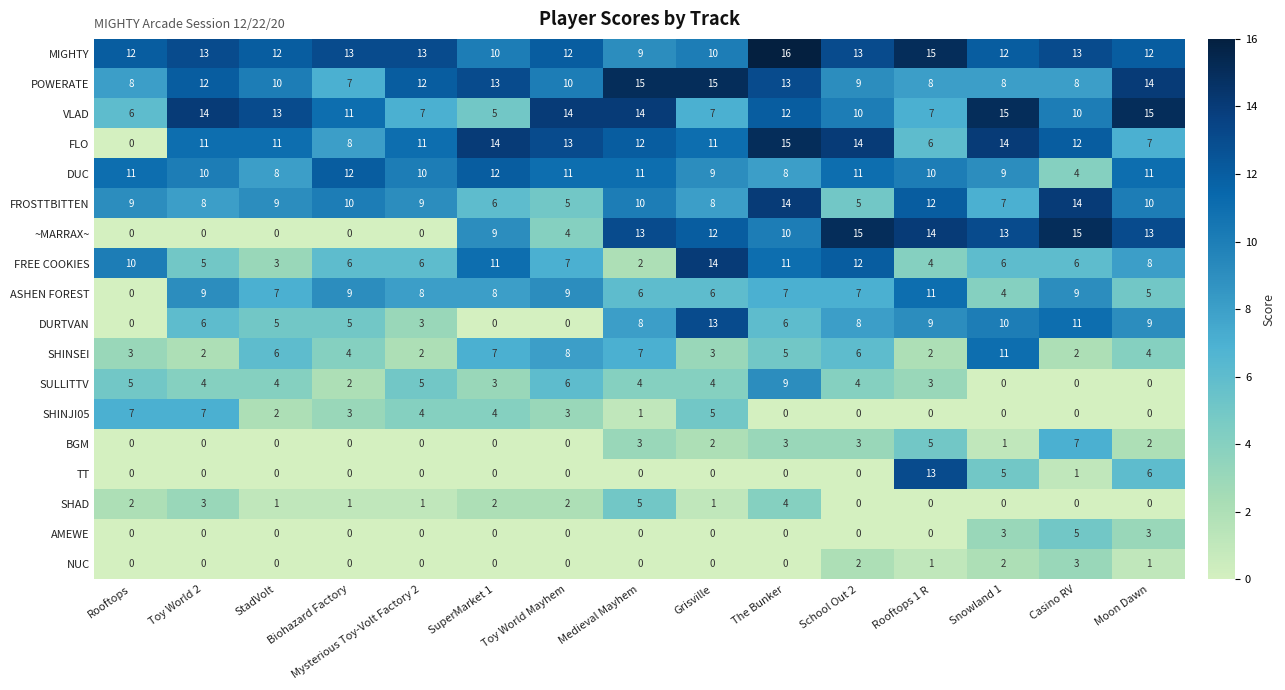

What is the sum of all FROSTTBITTEN values?

136